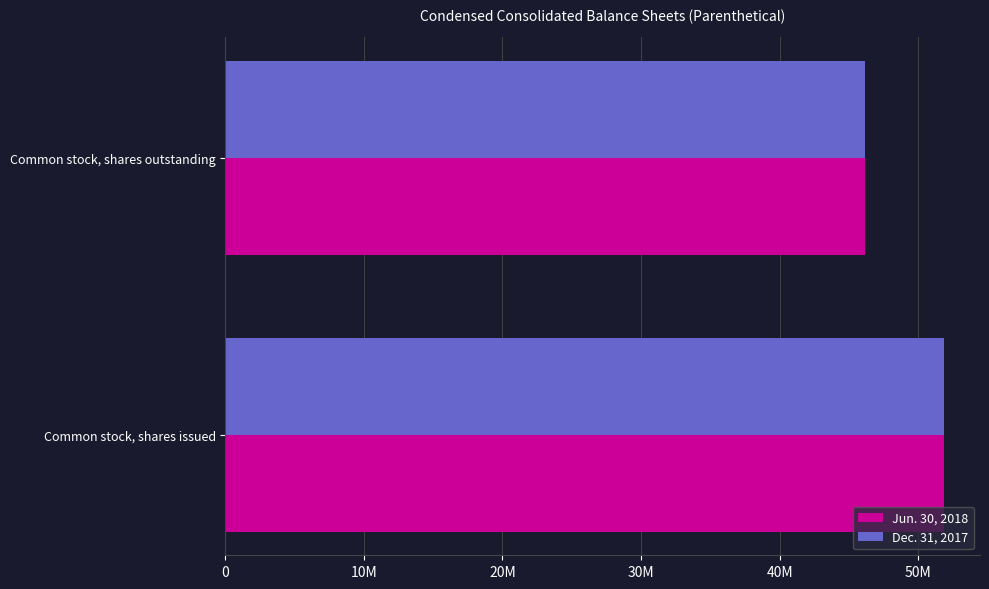

What are all the series names shown in the legend?

Jun. 30, 2018, Dec. 31, 2017